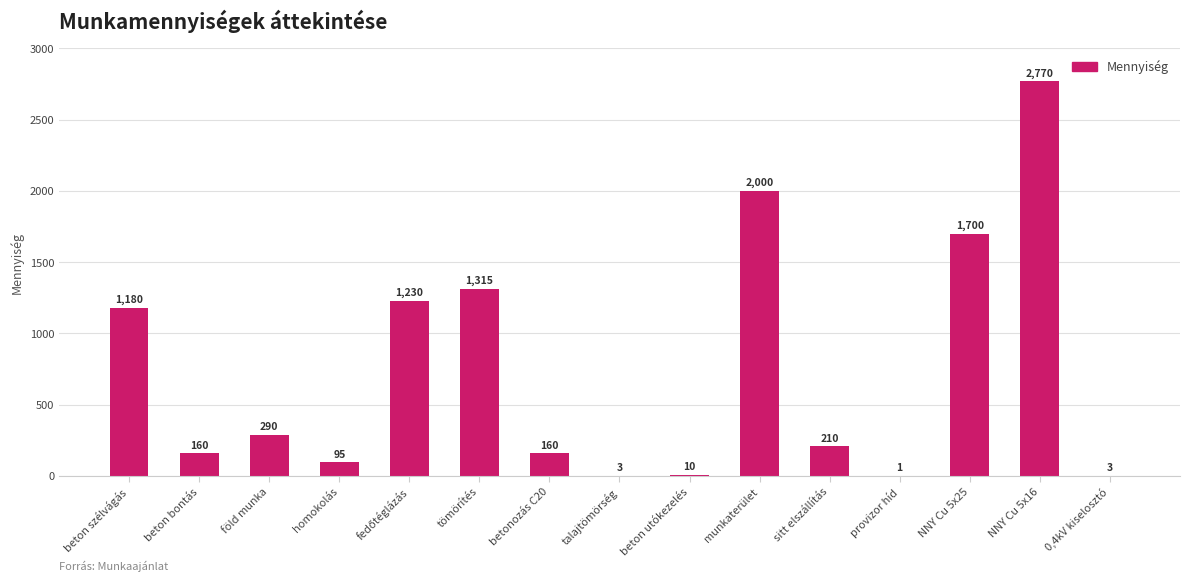

Where does the data first go above 210?

beton szélvágás